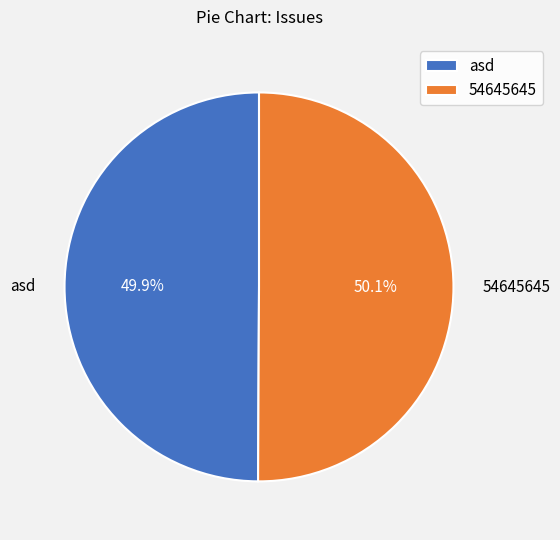

How many segments does this pie chart have?

2